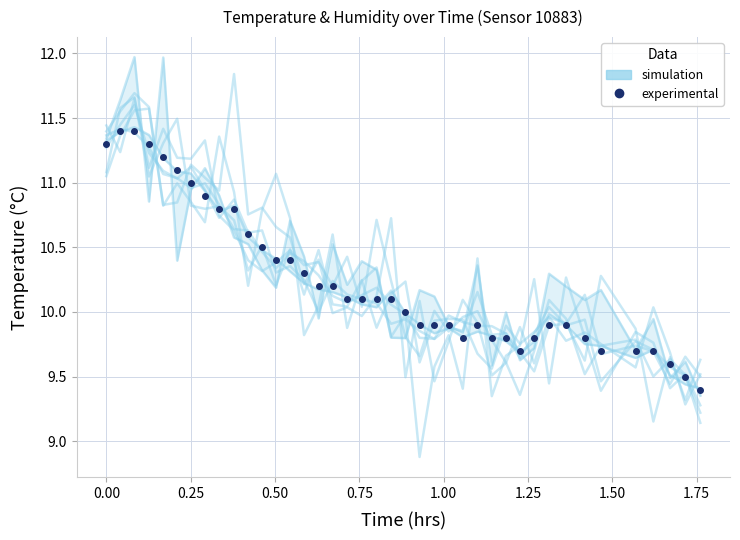

Is this an area chart (filled region under the line)?

No